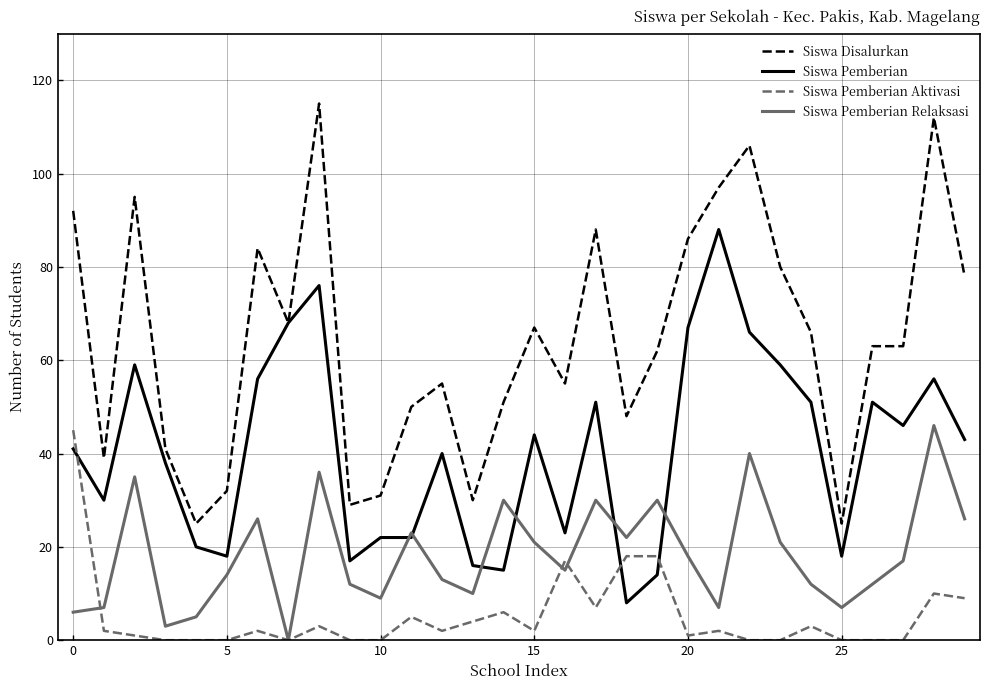

In Siswa Pemberian Relaksasi, how many points are lower than both neighbors (excluding endpoints)?

8